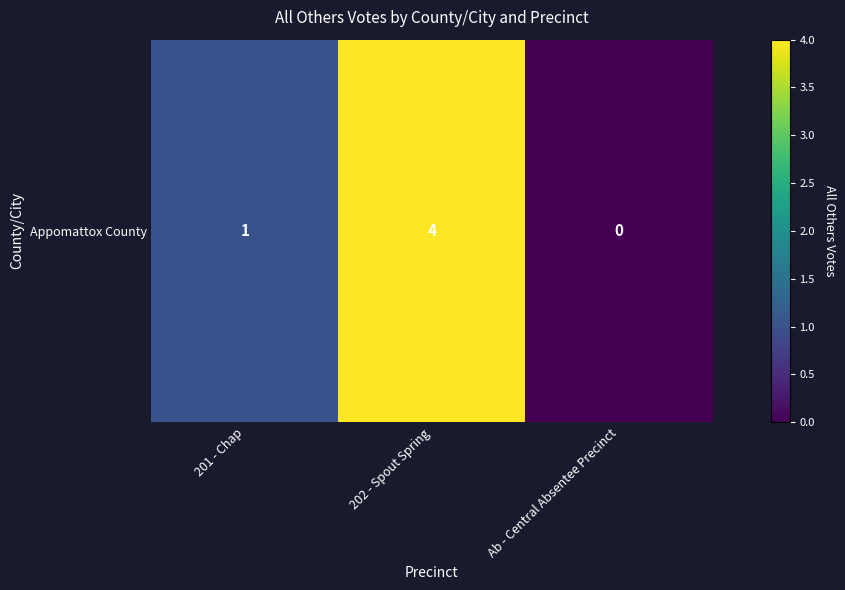

The chart shows a value of 4 at 202 - Spout Spring. True or false?

True